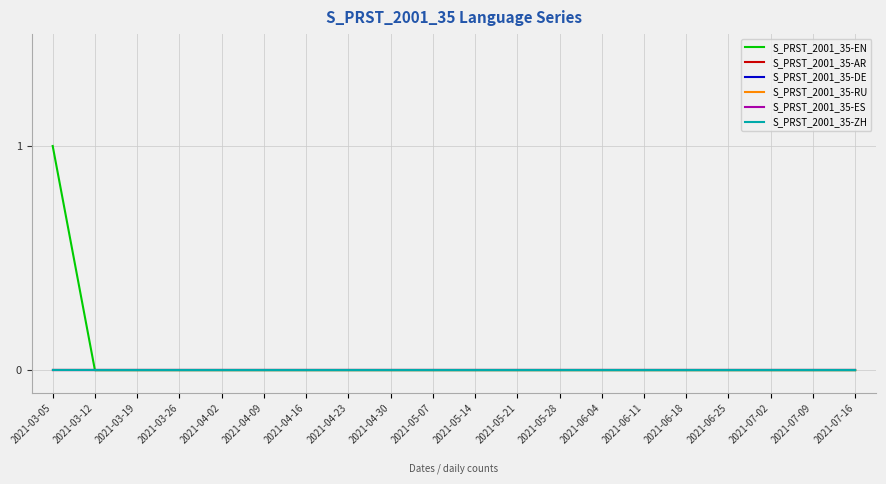

True or false: S_PRST_2001_35-AR has more than 2 interior local peaks.

False